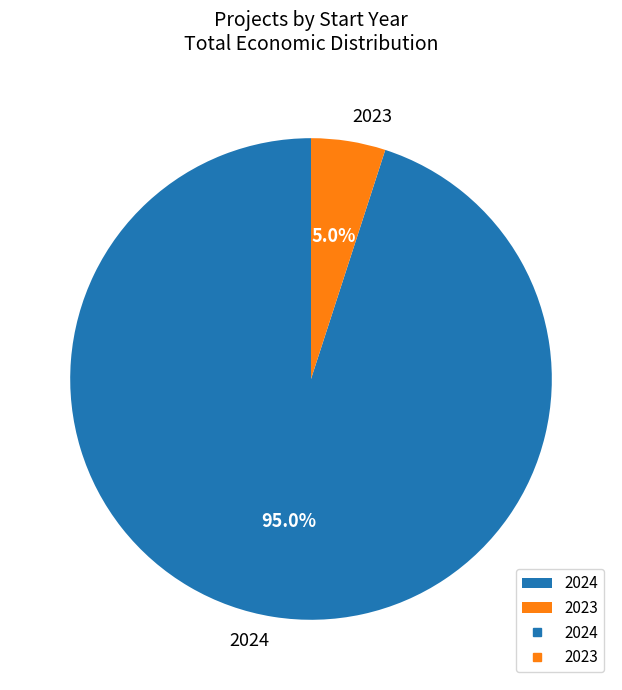

Which slice is the largest?

2024